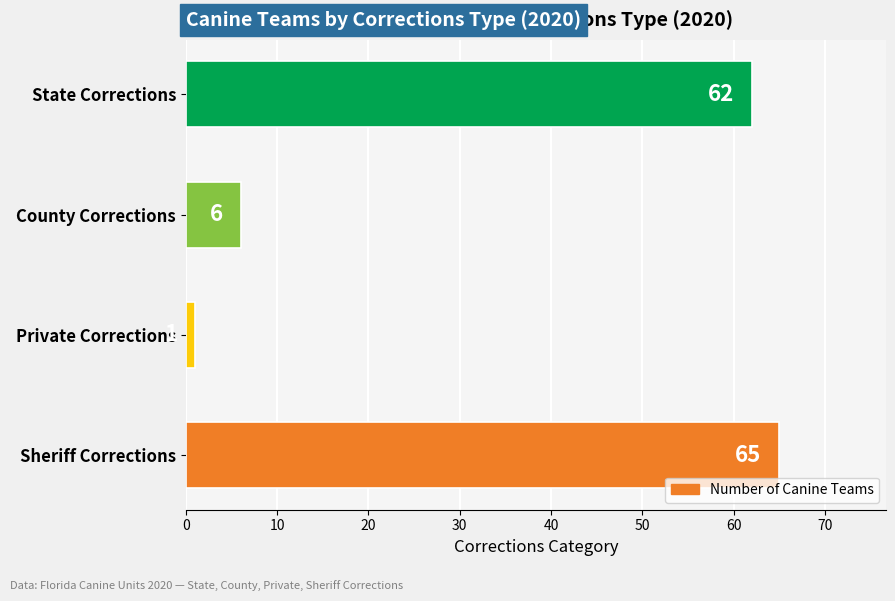

Between Sheriff Corrections and County Corrections, which is larger?

Sheriff Corrections